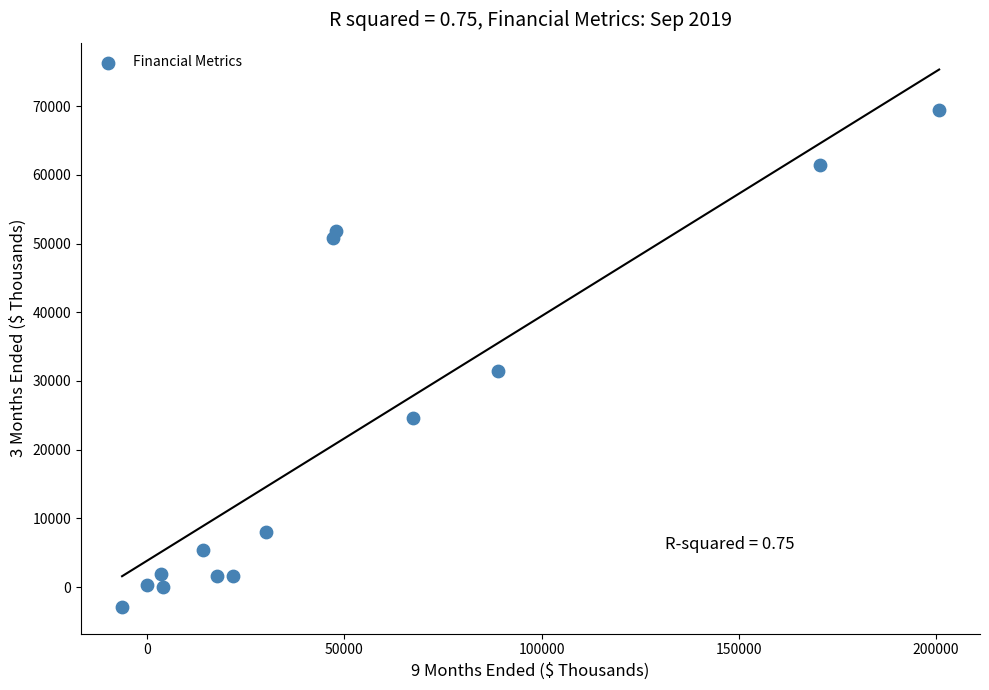

What is the range of X values (max minus min)?

207097